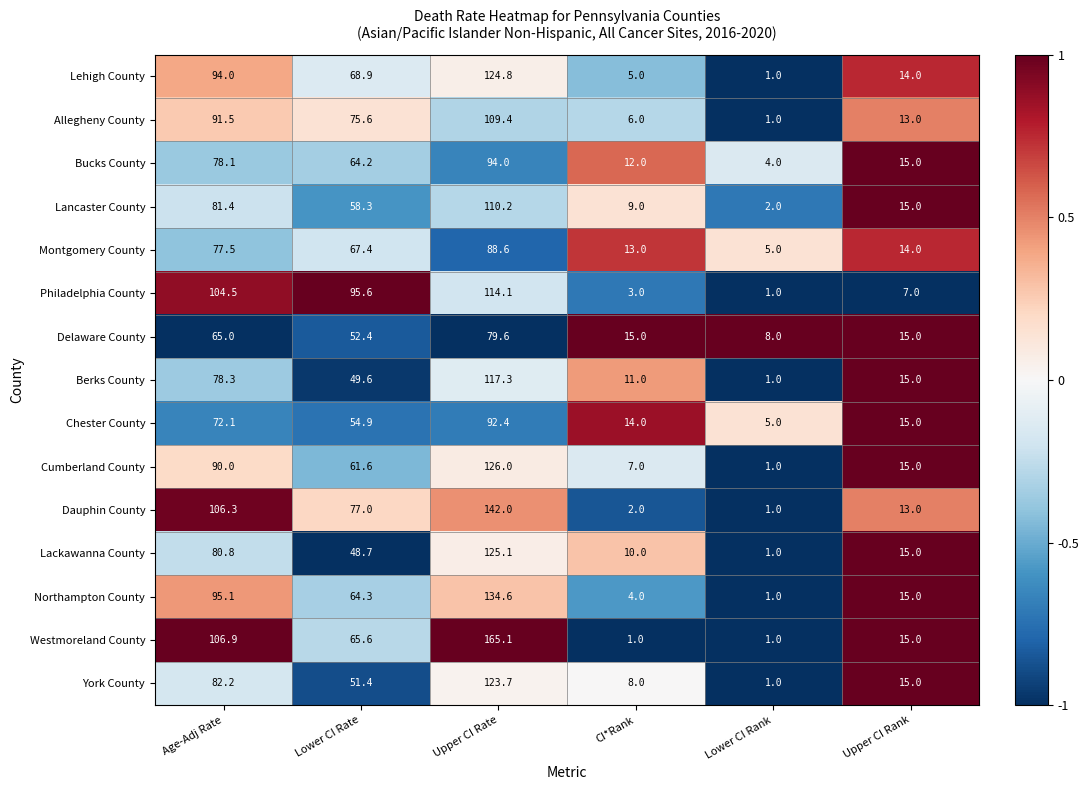

Which series has the largest total across all categories?

Westmoreland County